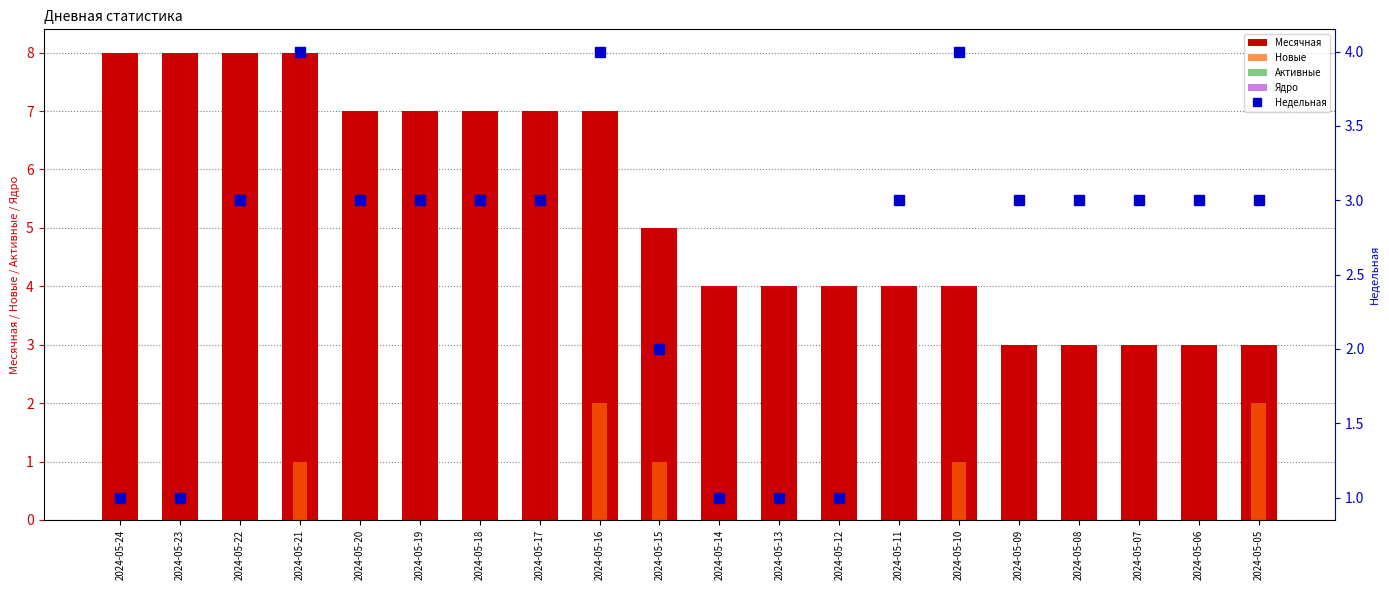

At 2024-05-23, list the series in order from largest to smallest.

Месячная, Недельная, Новые, Активные, Ядро